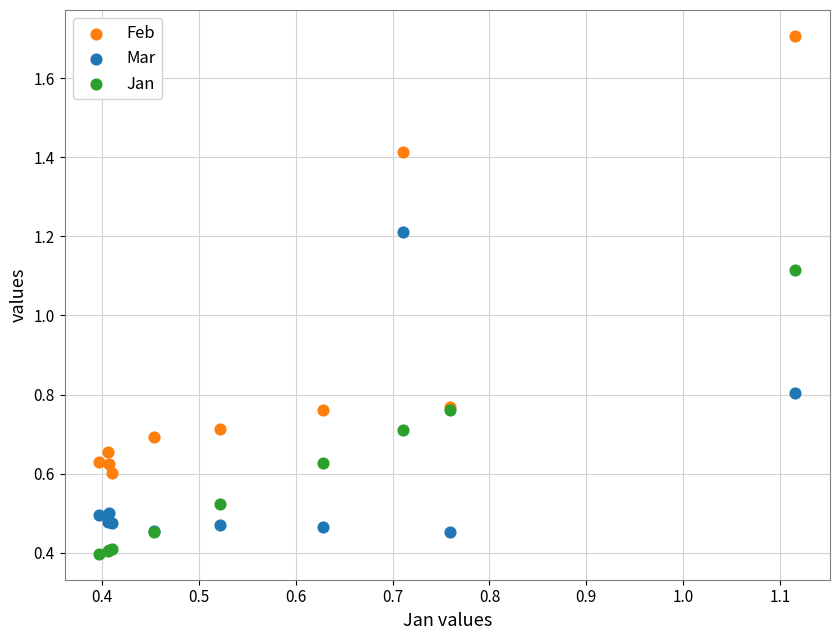

What are all the series names shown in the legend?

Feb, Mar, Jan